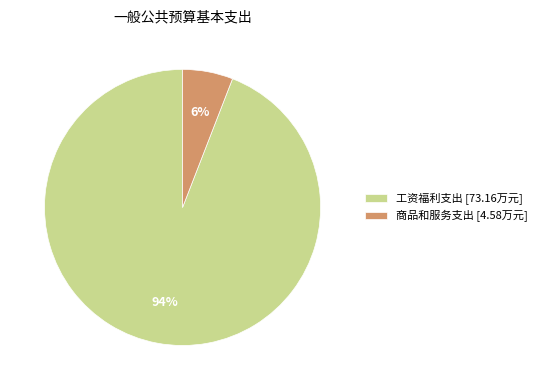

Approximately how many times larger is the value at 商品和服务支出 compared to 工资福利支出?

0.1